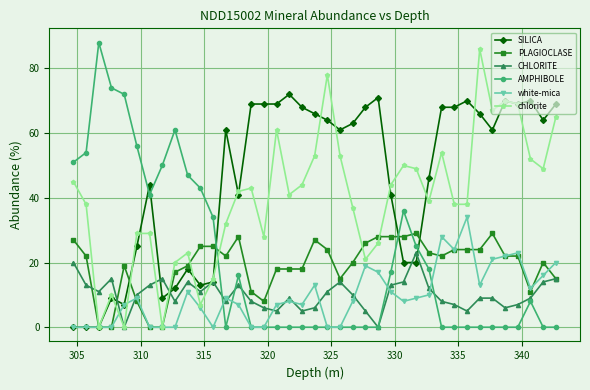

How many intersections are there between SILICA and AMPHIBOLE?

5